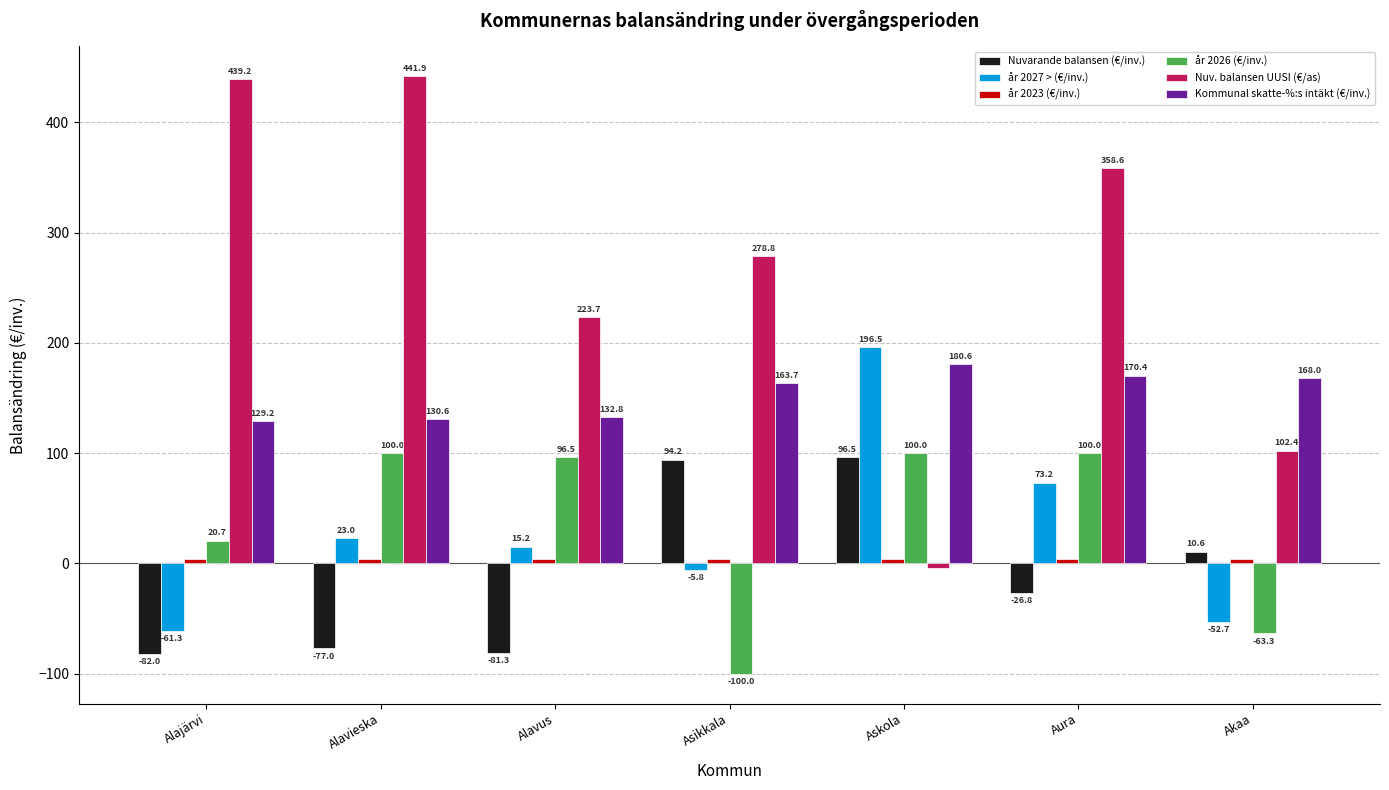

Which category has the highest value in the år 2027 > (€/inv.) series?

Askola